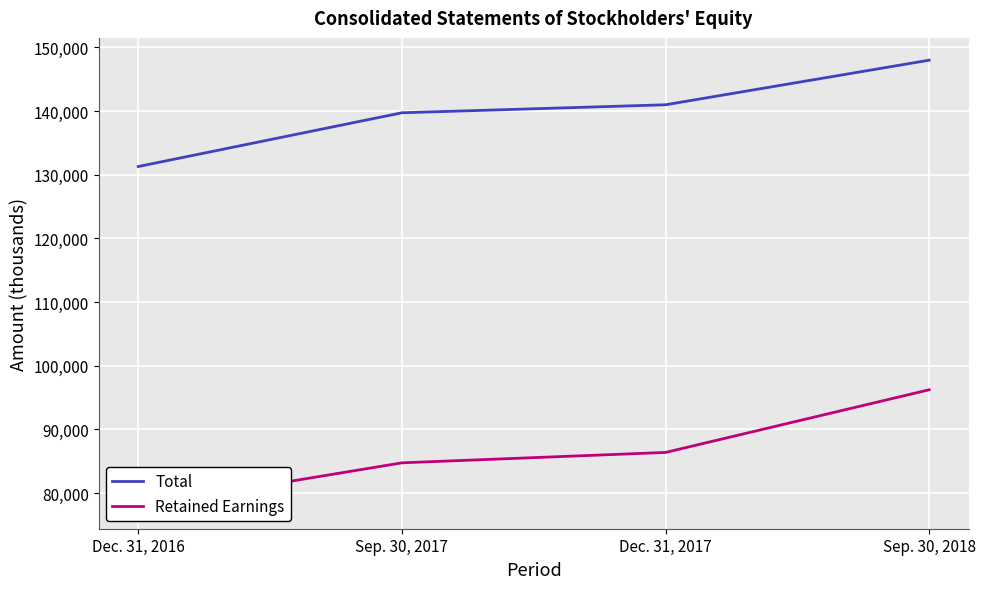

True or false: Retained Earnings has more than 0 interior local peaks.

False